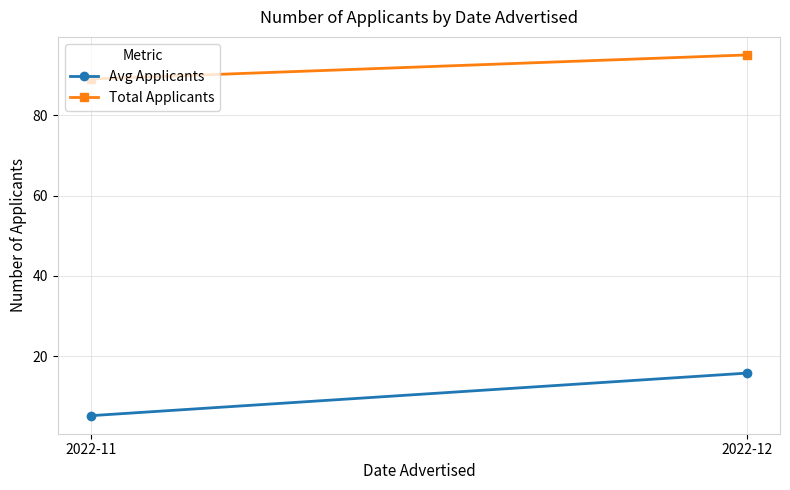

True or false: Total Applicants has a value of 95.0 at 2022-12.

True